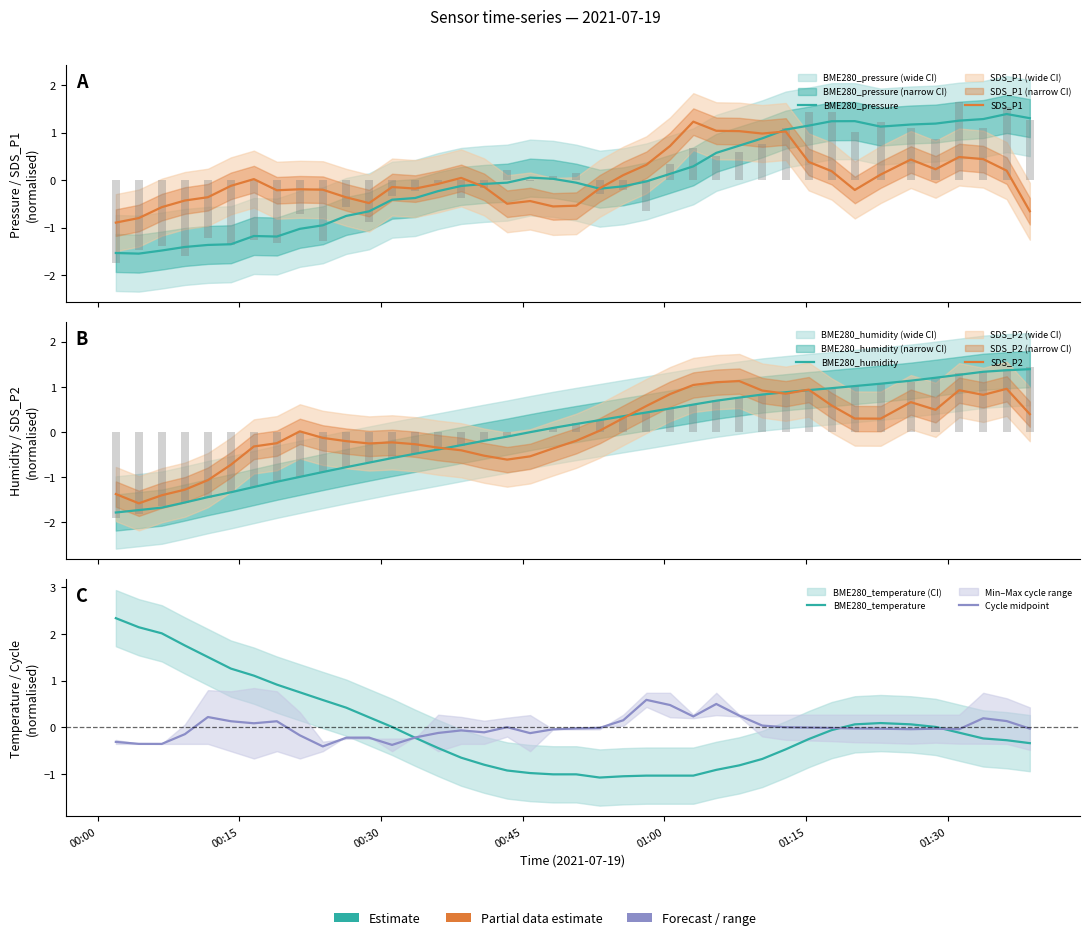

What is the sum of all SDS_P2 values?

1.1